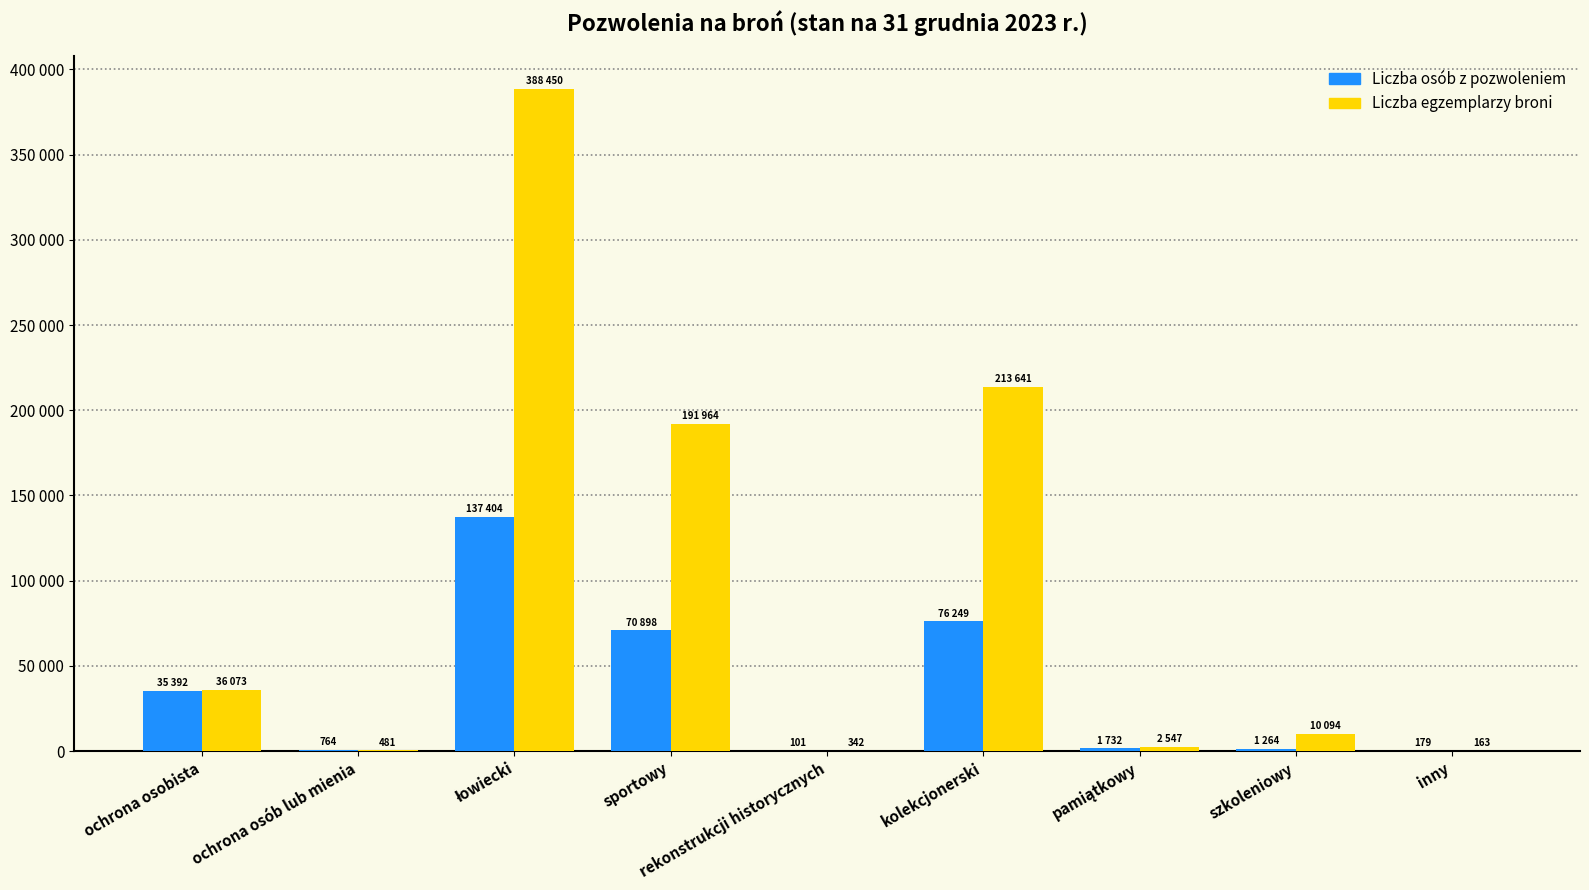

What is the average value of the Liczba osób z pozwoleniem series?

35998